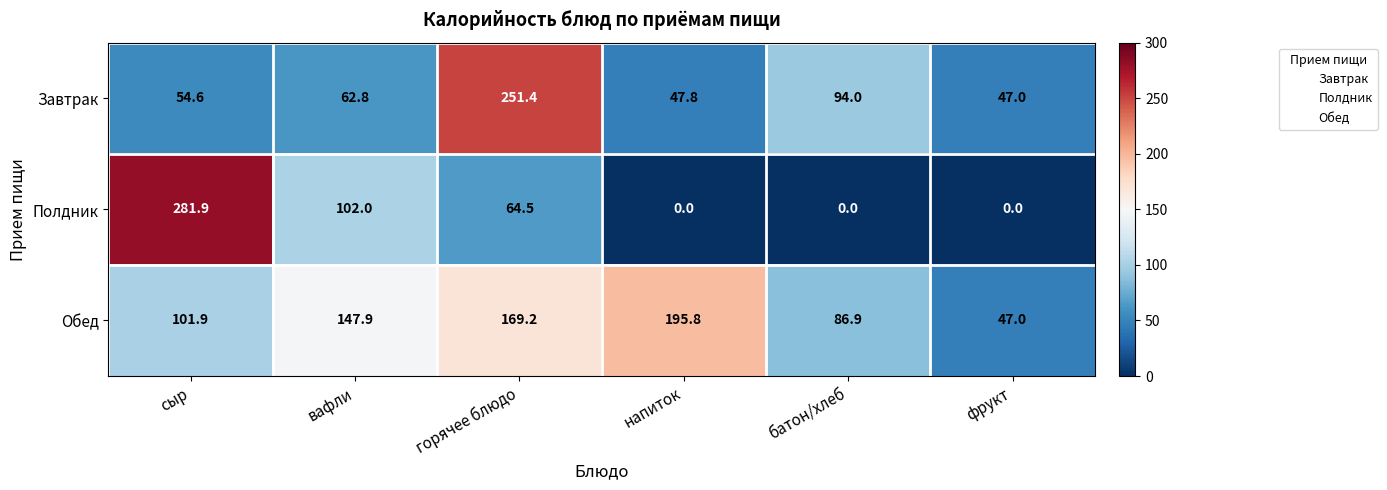

Reading right to left, what are all the values shown in this chart?

Завтрак: 47.0	94.0	47.8	251.4	62.8	54.6
Полдник: 0.0	0.0	0.0	64.5	102.0	281.9
Обед: 47.0	86.9	195.8	169.2	147.9	101.9